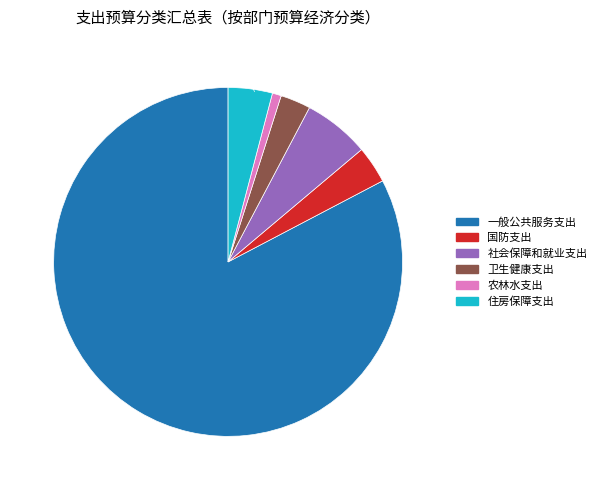

Rank the categories by value from lowest to highest.

0.8% (2.4 万元), 2.8% (8.1 万元), 3.4% (10.0 万元), 4.1% (11.9 万元), 6.1% (17.8 万元), 82.7% (239.7 万元)